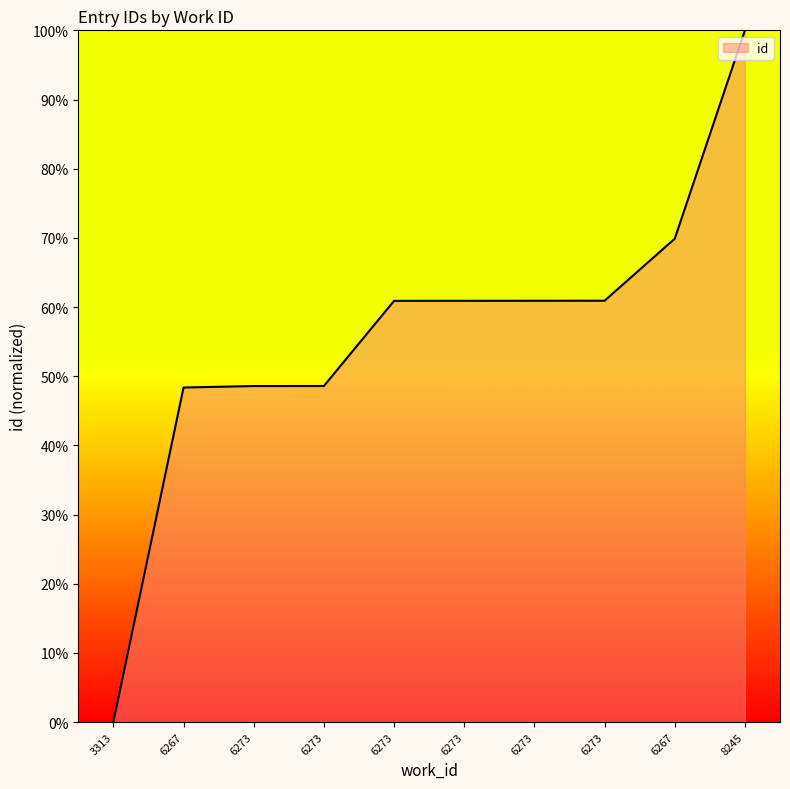

How many distinct data groups are displayed?

1